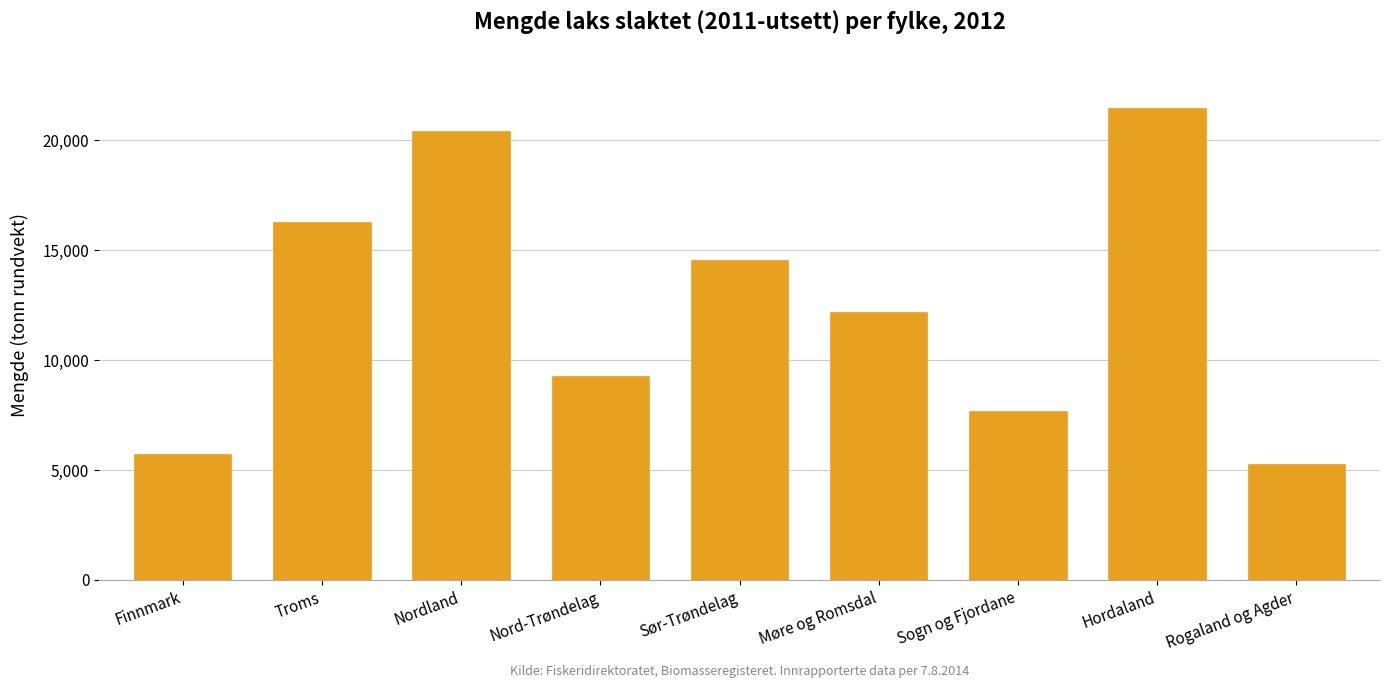

Reading right to left, what are all the values shown in this chart?

Rogaland og Agder=5255.6	Hordaland=21471.2	Sogn og Fjordane=7697.3	Møre og Romsdal=12198.6	Sør-Trøndelag=14520.7	Nord-Trøndelag=9276.9	Nordland=20411.3	Troms=16273.8	Finnmark=5709.8